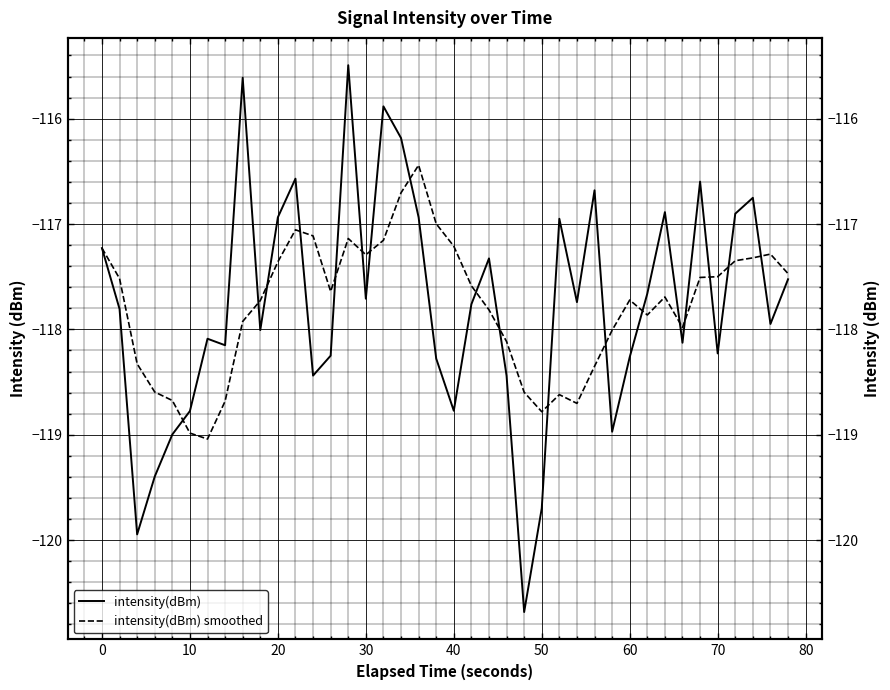

What are all the series names shown in the legend?

intensity(dBm), intensity(dBm) smoothed